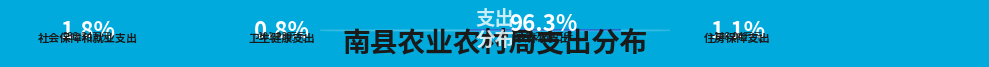

True or false: 社会保障和就业支出 accounts for 1% of the total.

False